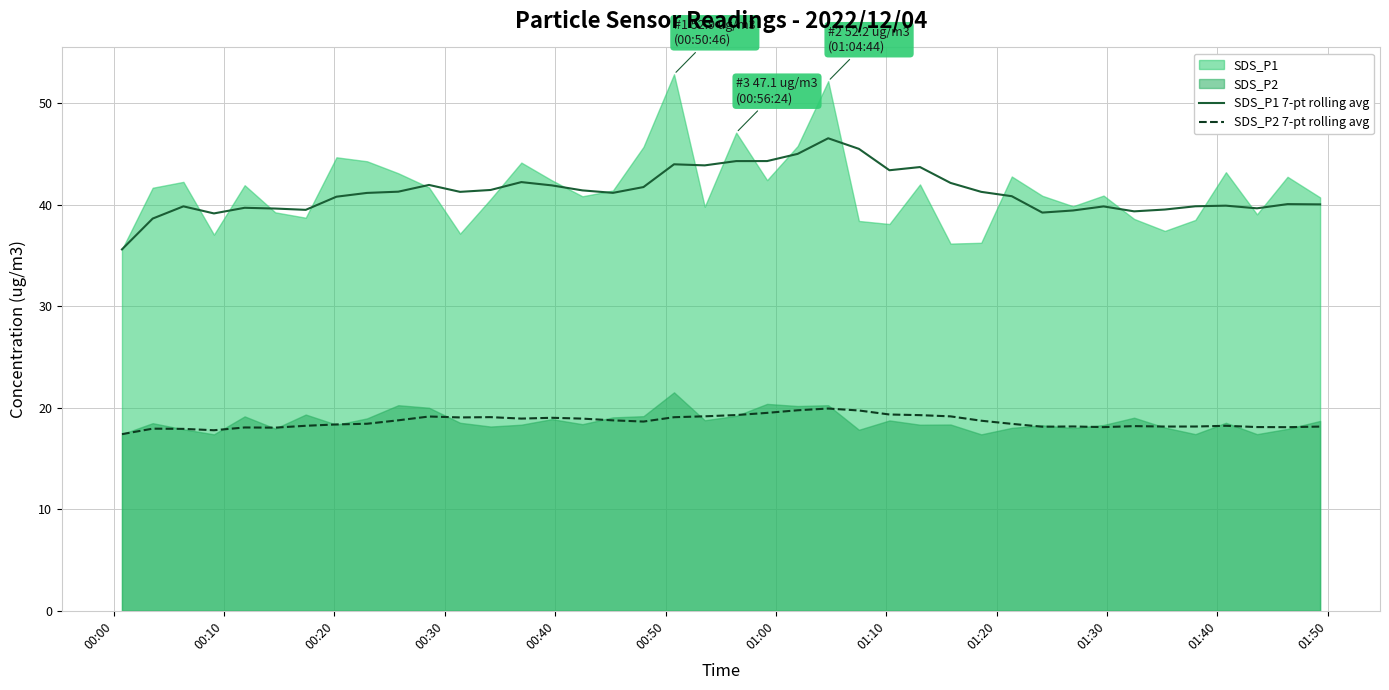

Does the chart display data point markers on the line(s)?

No